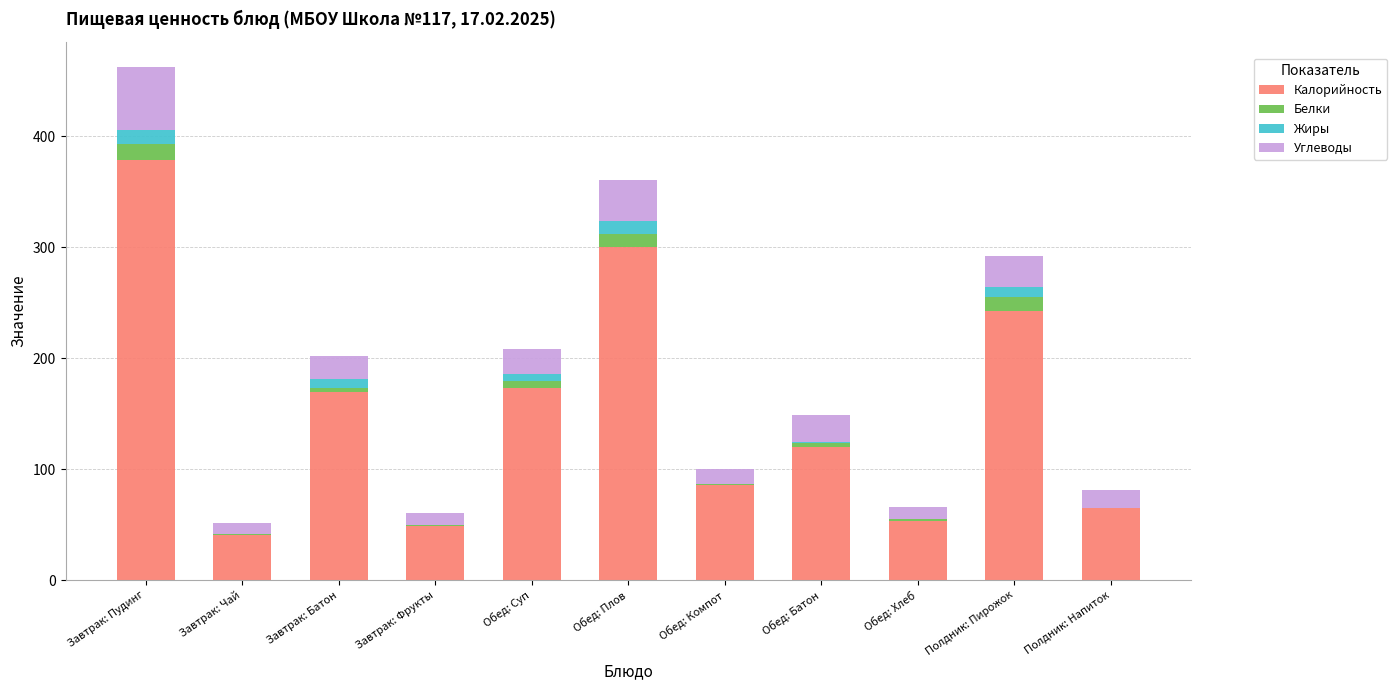

True or false: Калорийность has a value of 91.8 at Полдник: Пирожок.

False